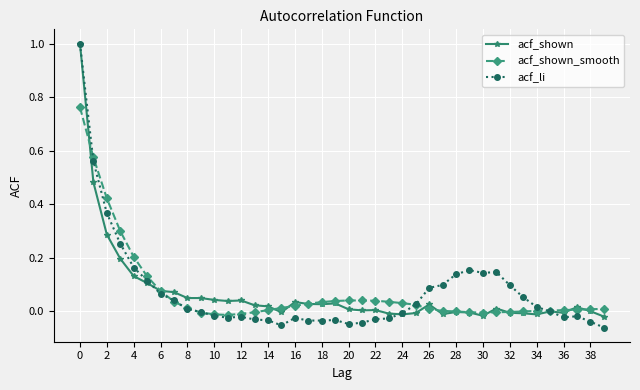

True or false: acf_shown has more than 0 points higher than both neighbors.

True